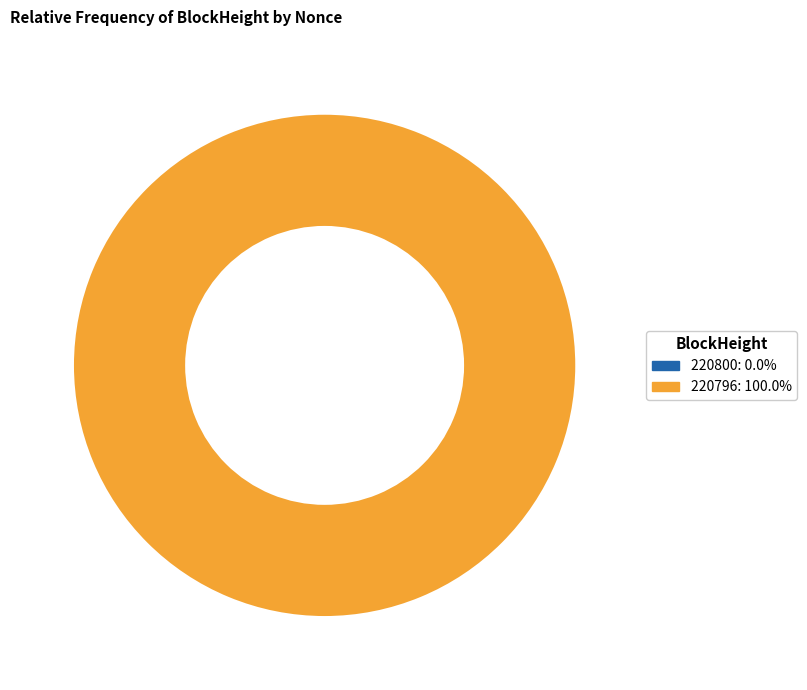

Rank the categories by value from lowest to highest.

220800, 220796